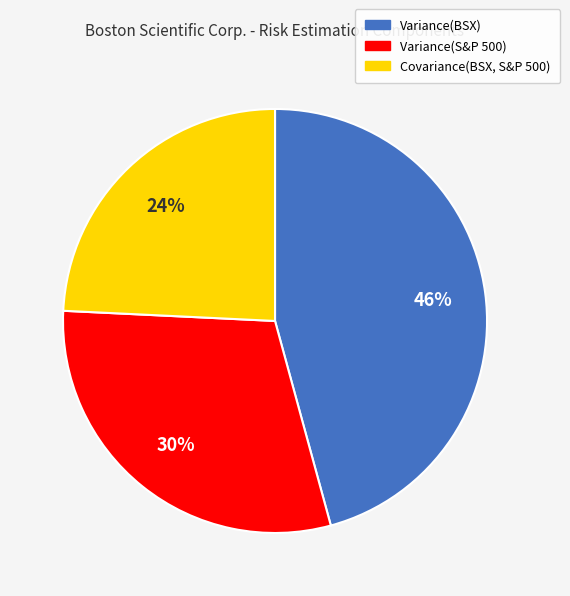

Which category has the smallest portion of the pie?

Covariance(BSX, S&P 500)